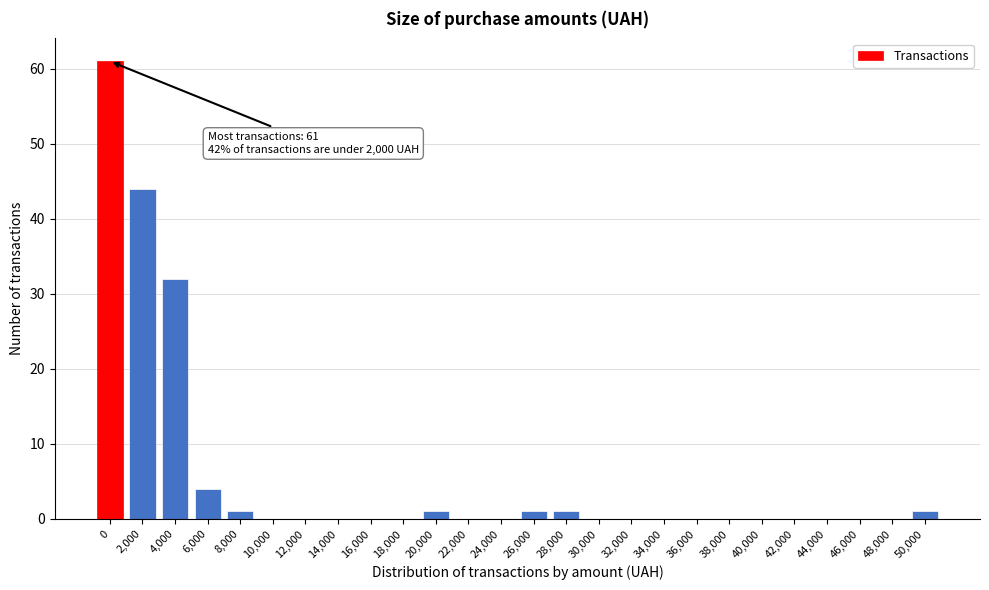

Reading left to right, transcribe all the data shown in this chart.

0=61	2,000=44	4,000=32	6,000=4	8,000=1	10,000=0	12,000=0	14,000=0	16,000=0	18,000=0	20,000=1	22,000=0	24,000=0	26,000=1	28,000=1	30,000=0	32,000=0	34,000=0	36,000=0	38,000=0	40,000=0	42,000=0	44,000=0	46,000=0	48,000=0	50,000=1